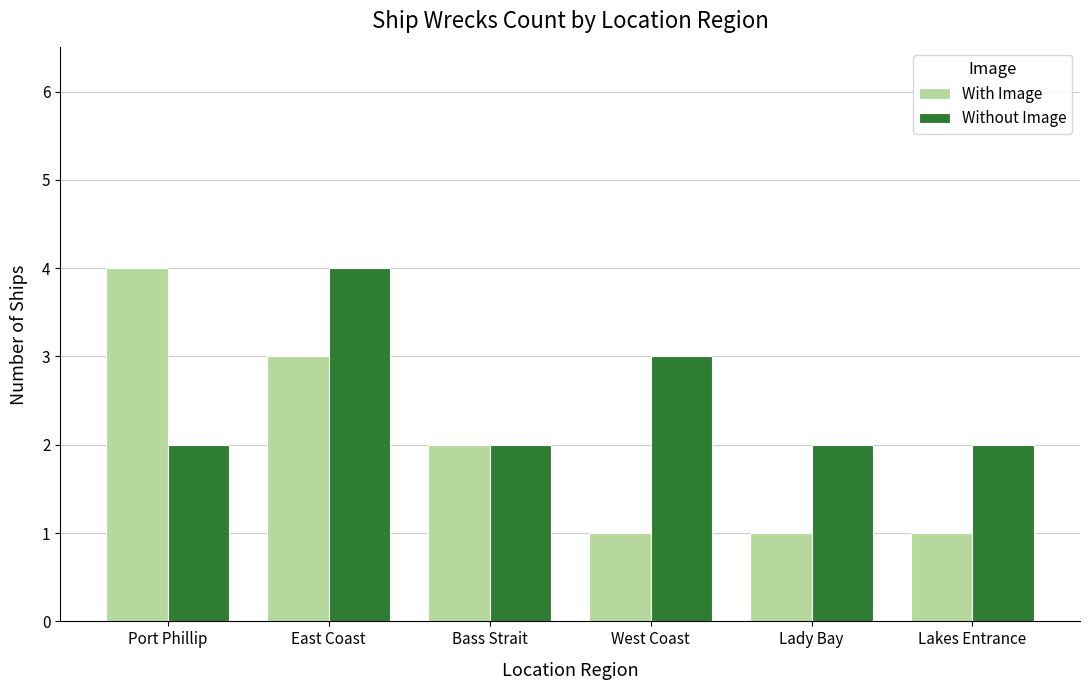

What position from the right is Lady Bay?

2